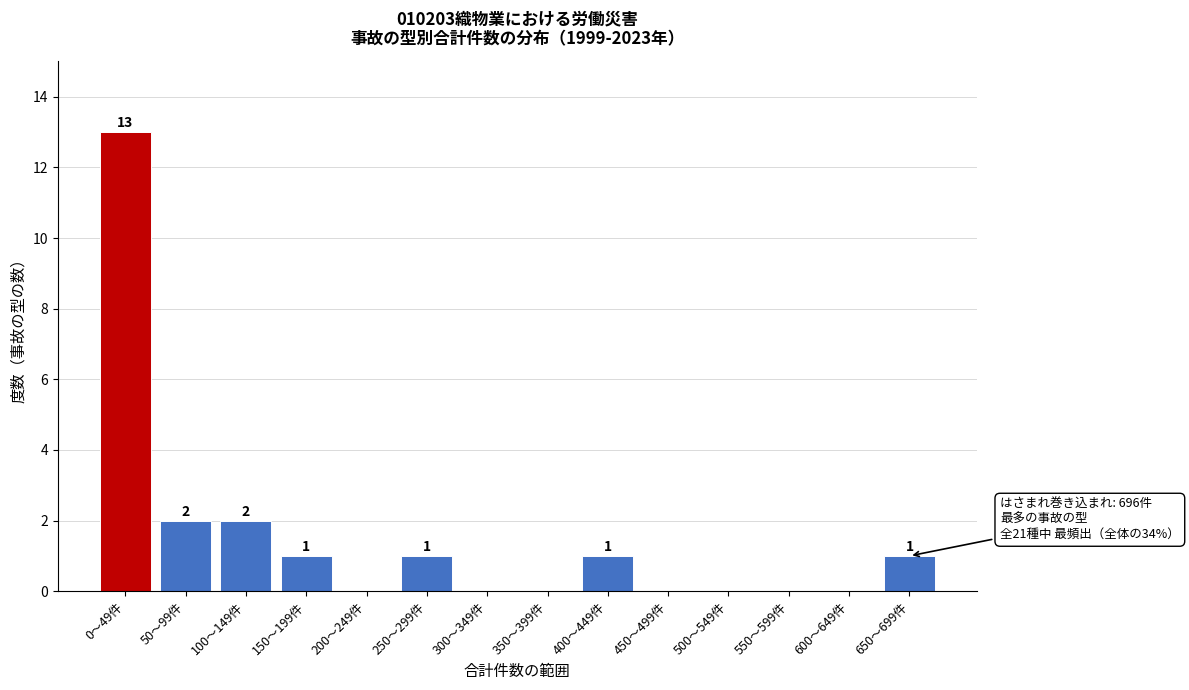

Reading left to right, what are all the values shown in this chart?

0〜49件=13	50〜99件=2	100〜149件=2	150〜199件=1	200〜249件=0	250〜299件=1	300〜349件=0	350〜399件=0	400〜449件=1	450〜499件=0	500〜549件=0	550〜599件=0	600〜649件=0	650〜699件=1